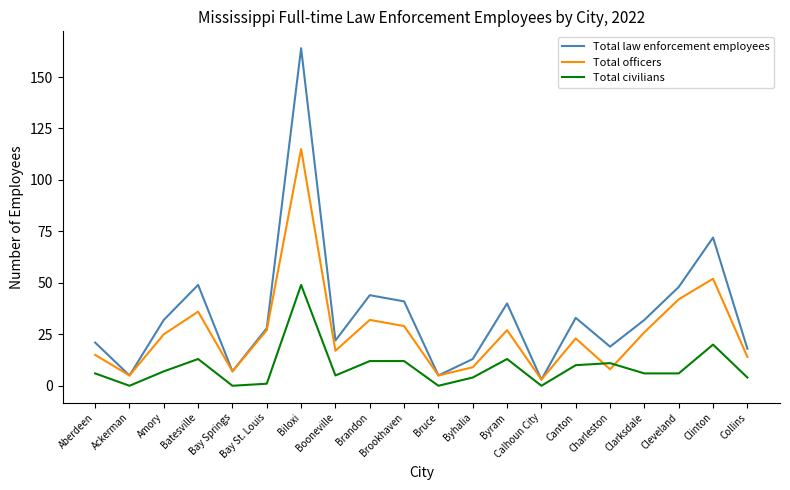

Rank the series at Amory from lowest to highest value.

Total civilians, Total officers, Total law enforcement employees